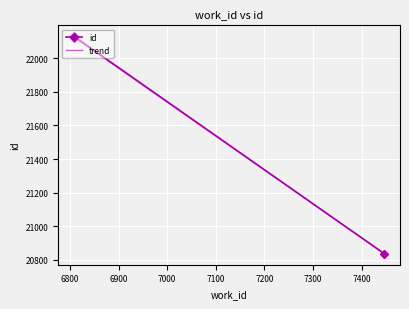

The chart shows a value of 22131 at 6808. True or false?

True